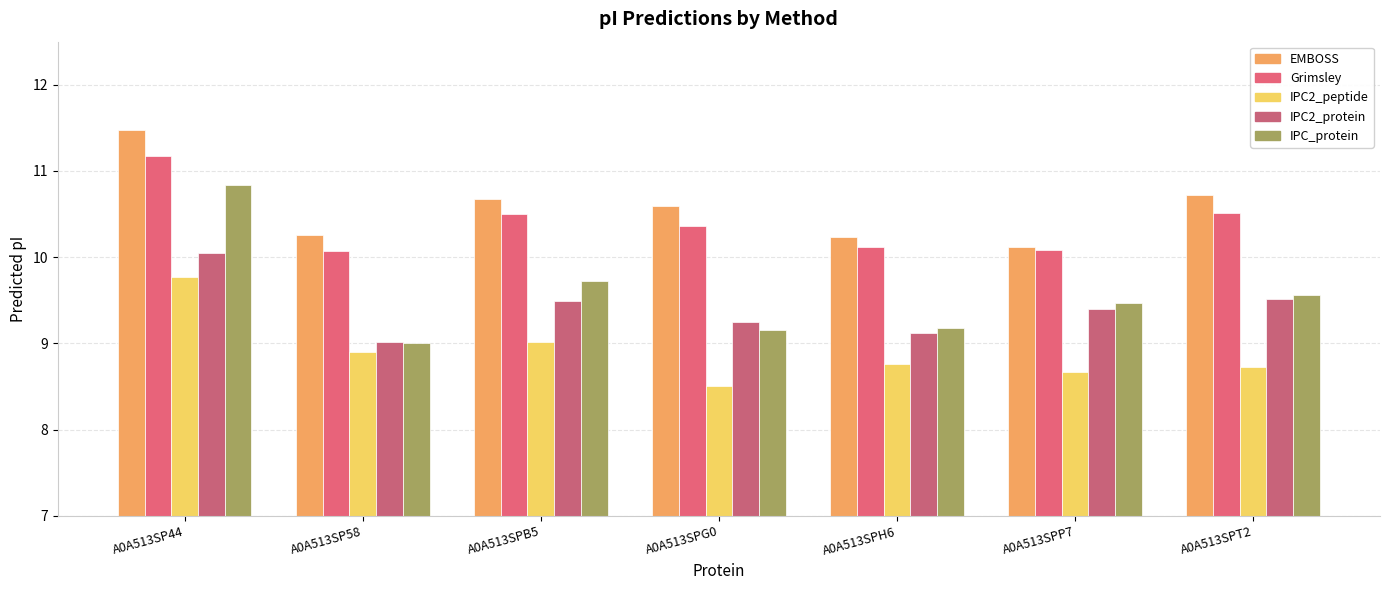

Reading left to right, transcribe all the data shown in this chart.

EMBOSS: A0A513SP44=11.5	A0A513SP58=10.3	A0A513SPB5=10.7	A0A513SPG0=10.6	A0A513SPH6=10.2	A0A513SPP7=10.1	A0A513SPT2=10.7
Grimsley: A0A513SP44=11.2	A0A513SP58=10.1	A0A513SPB5=10.5	A0A513SPG0=10.4	A0A513SPH6=10.1	A0A513SPP7=10.1	A0A513SPT2=10.5
IPC2_peptide: A0A513SP44=9.8	A0A513SP58=8.9	A0A513SPB5=9.0	A0A513SPG0=8.5	A0A513SPH6=8.8	A0A513SPP7=8.7	A0A513SPT2=8.7
IPC2_protein: A0A513SP44=10.0	A0A513SP58=9.0	A0A513SPB5=9.5	A0A513SPG0=9.3	A0A513SPH6=9.1	A0A513SPP7=9.4	A0A513SPT2=9.5
IPC_protein: A0A513SP44=10.8	A0A513SP58=9.0	A0A513SPB5=9.7	A0A513SPG0=9.2	A0A513SPH6=9.2	A0A513SPP7=9.5	A0A513SPT2=9.6